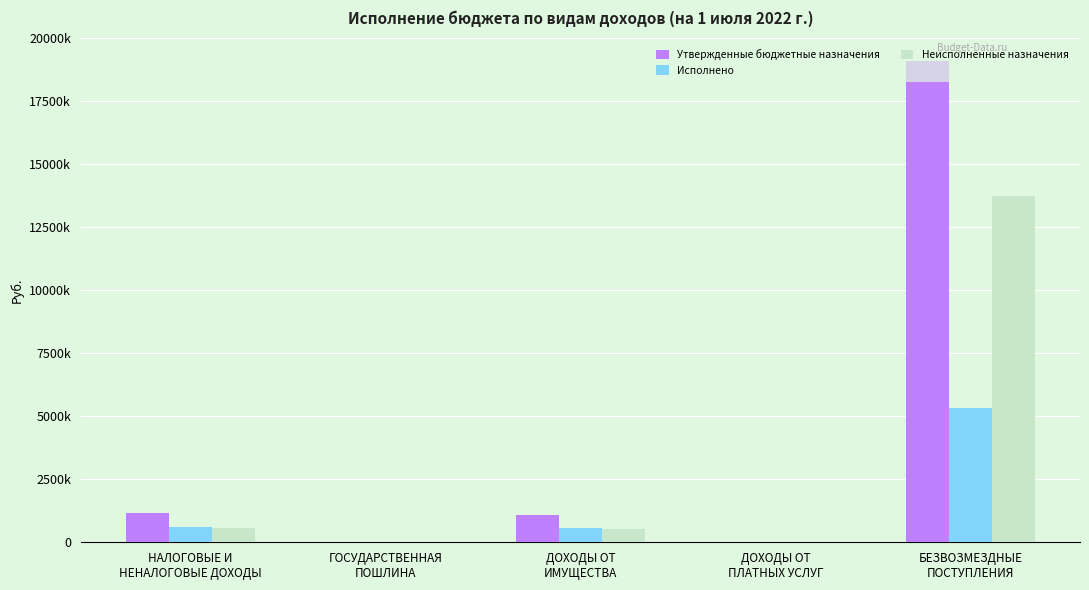

Does the chart contain stacked bars?

No